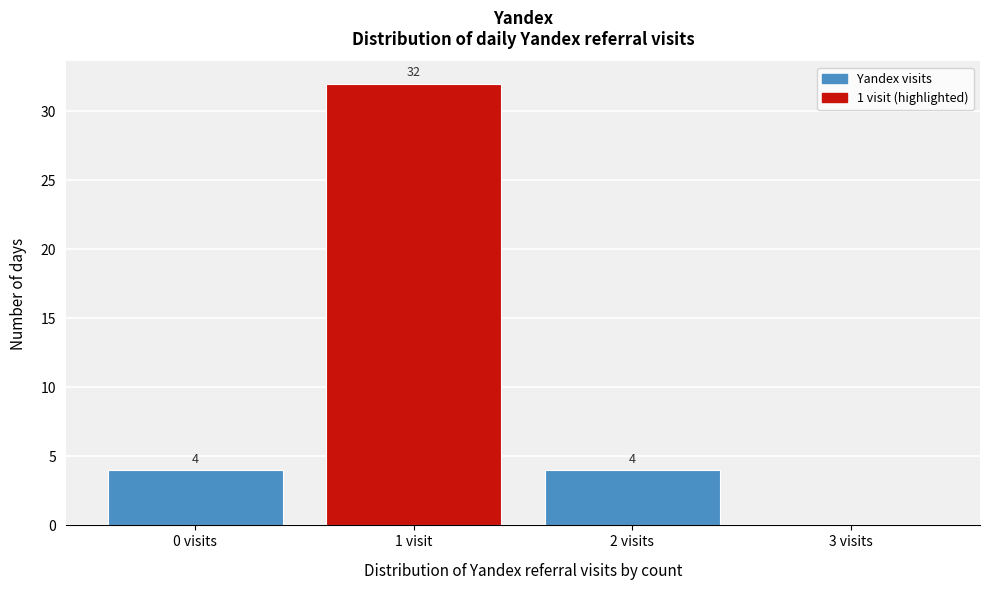

Reading right to left, extract all data points from this chart.

3 visits=0	2 visits=4	1 visit=32	0 visits=4